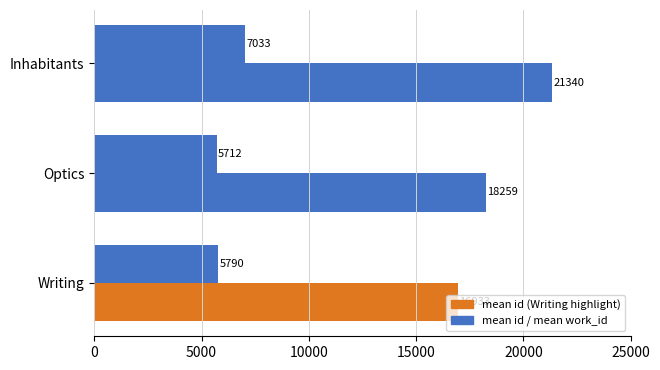

How many categories are shown in the chart?

3